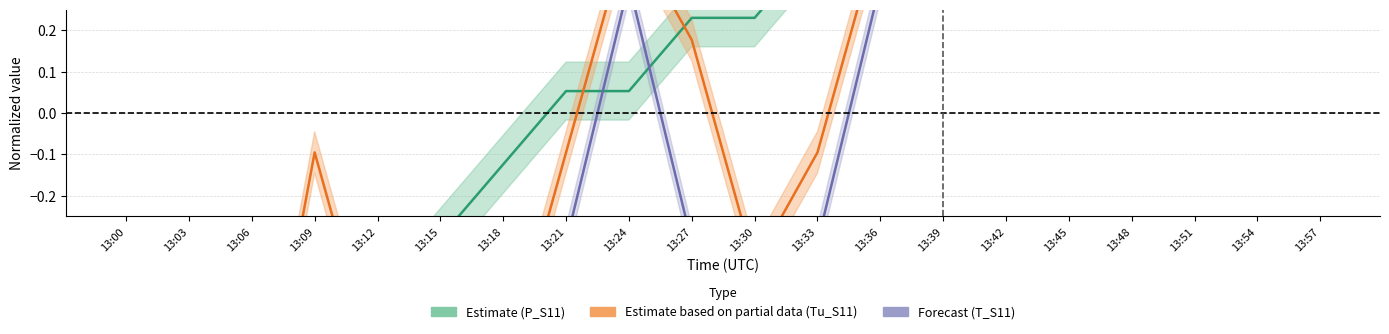

The value of Estimate (P_S11) at 13:24 is 0.0. True or false?

False